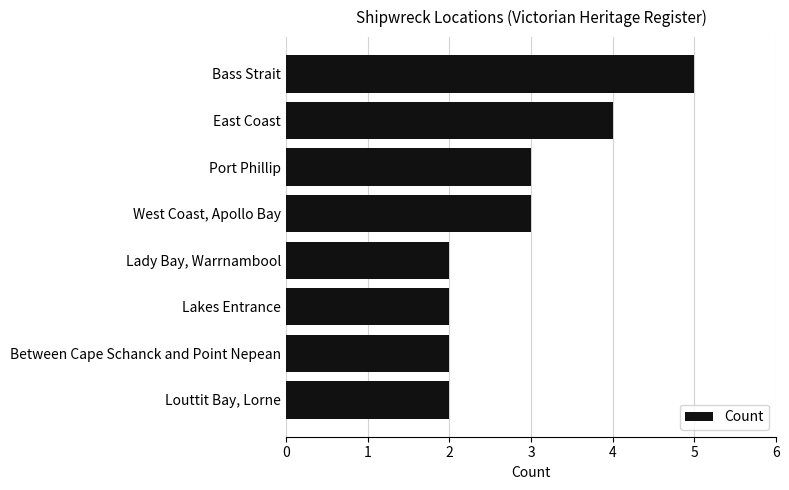

How many bars are there in total?

8